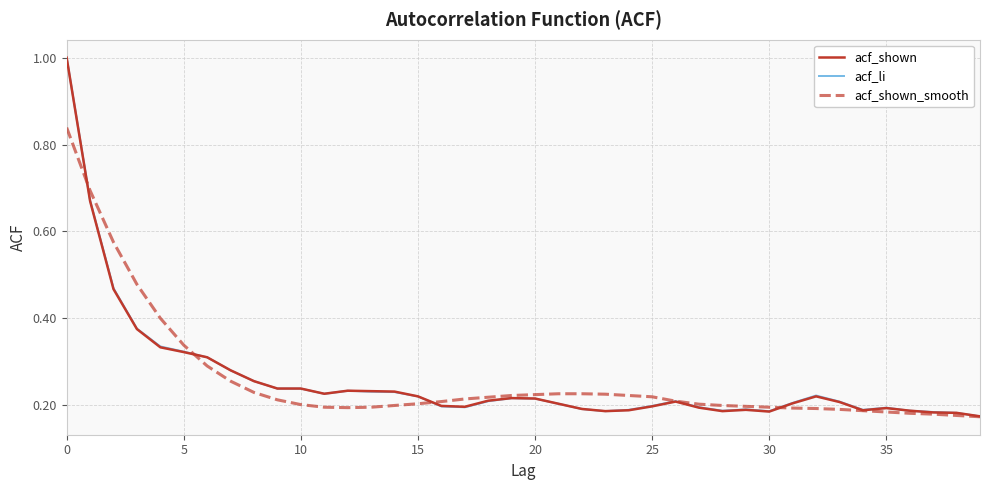

At how many categories does at least one series exceed 0?

40